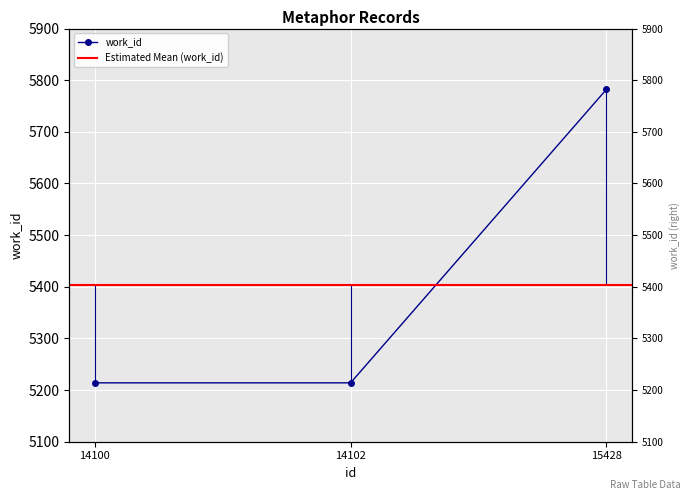

True or false: the data shows 1291 at 14102.

False